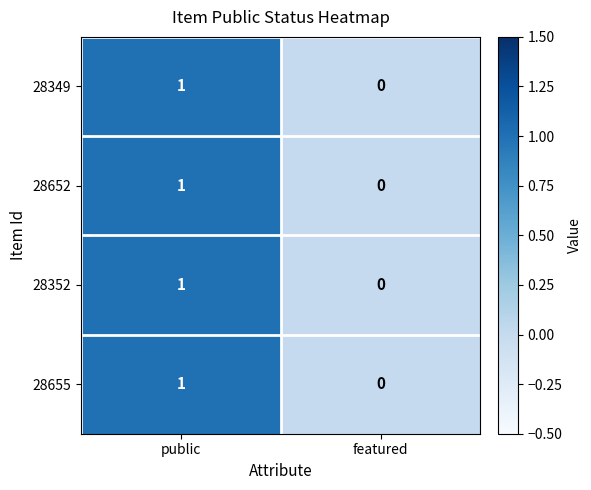

The 28655 series shows 0 at featured. True or false?

True